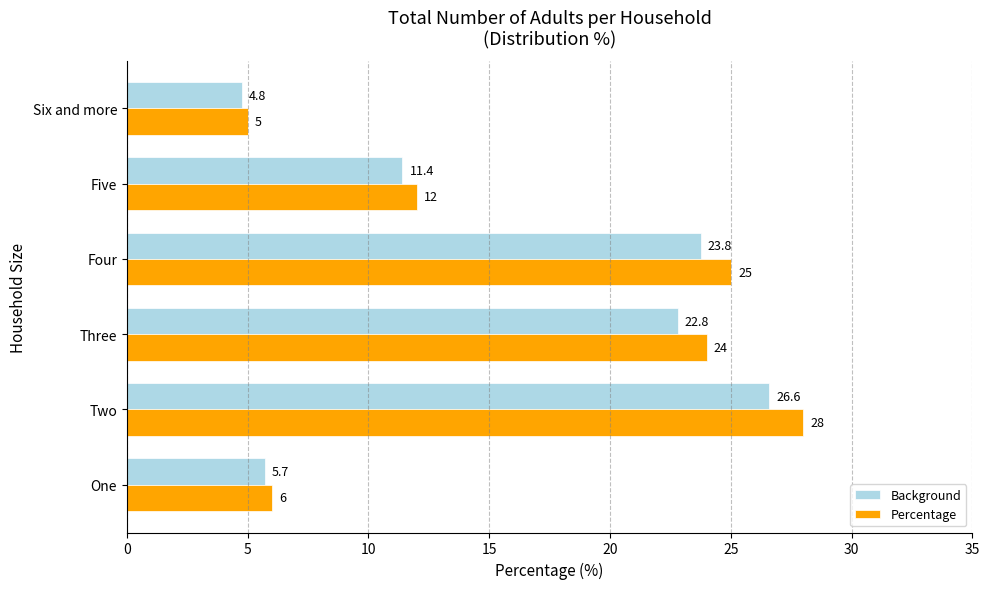

The Background series shows 33.7 at Four. True or false?

False